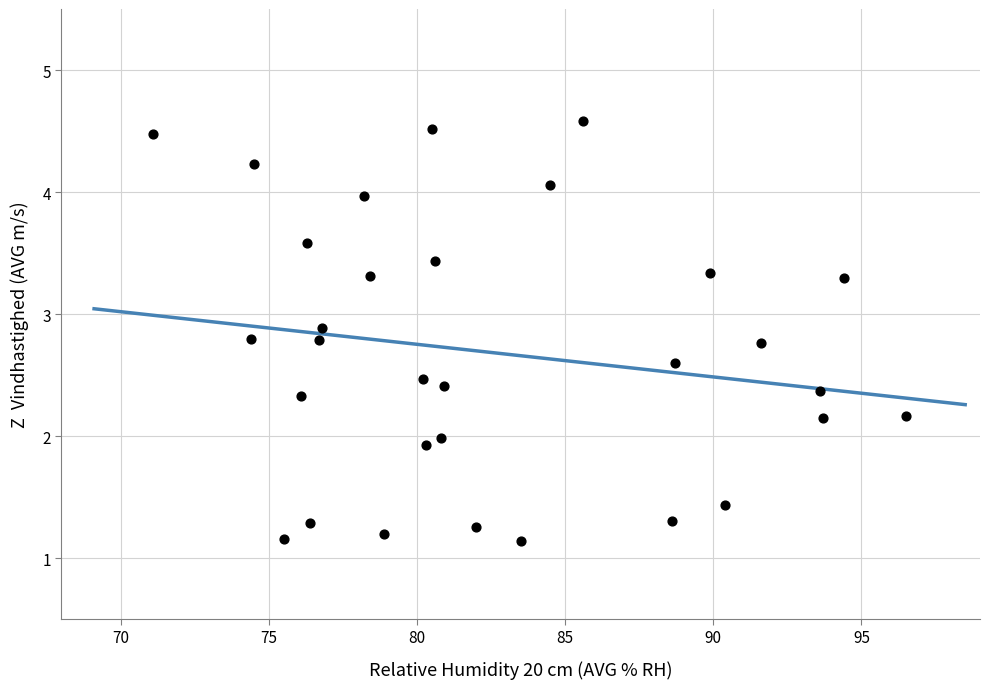

What is the range of X values (max minus min)?

25.4